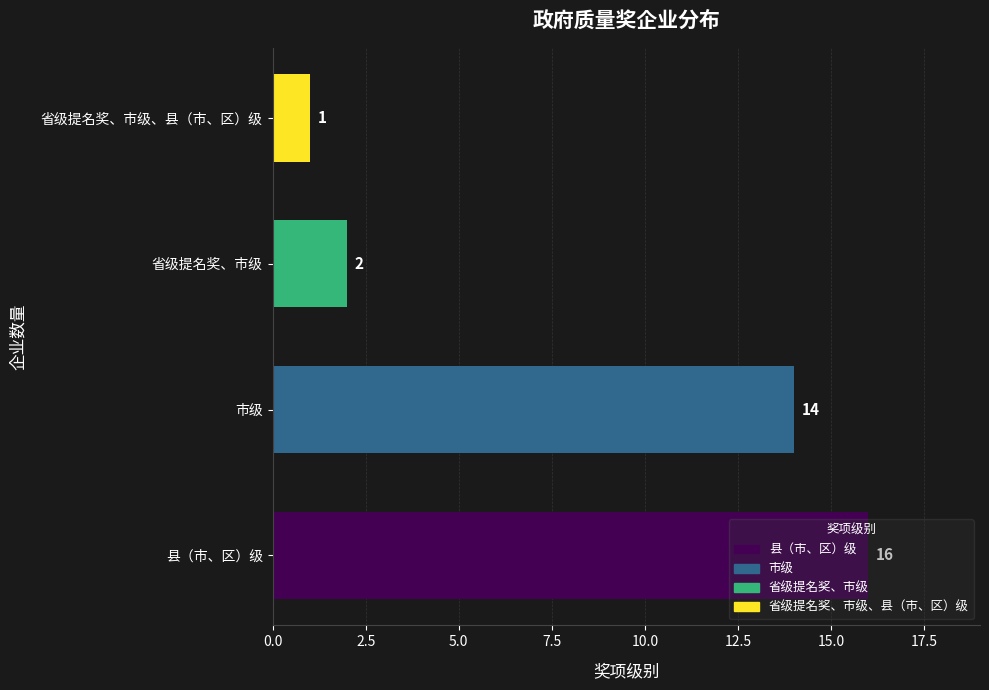

List the labels in order of value, largest first.

县（市、区）级, 市级, 省级提名奖、市级, 省级提名奖、市级、县（市、区）级